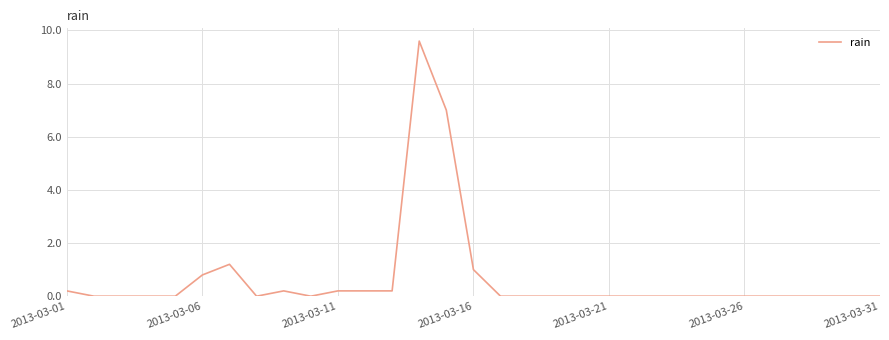

What is the difference between the maximum and minimum values?

9.6